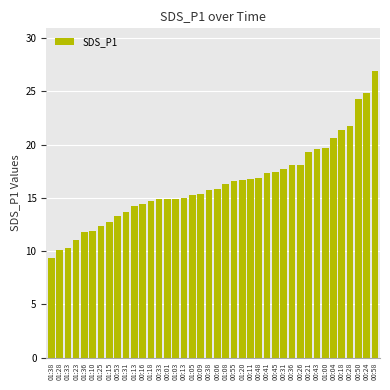

What is the average value?

16.3